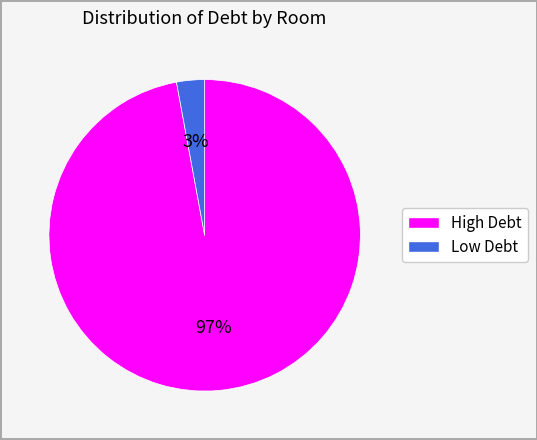

To the nearest percent, what is the average slice percentage?

50%